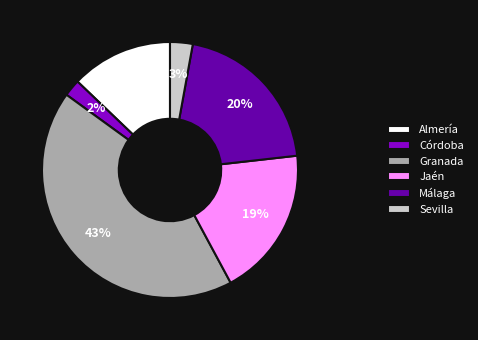

Rank the categories by value from lowest to highest.

Córdoba, Sevilla, Almería, Jaén, Málaga, Granada